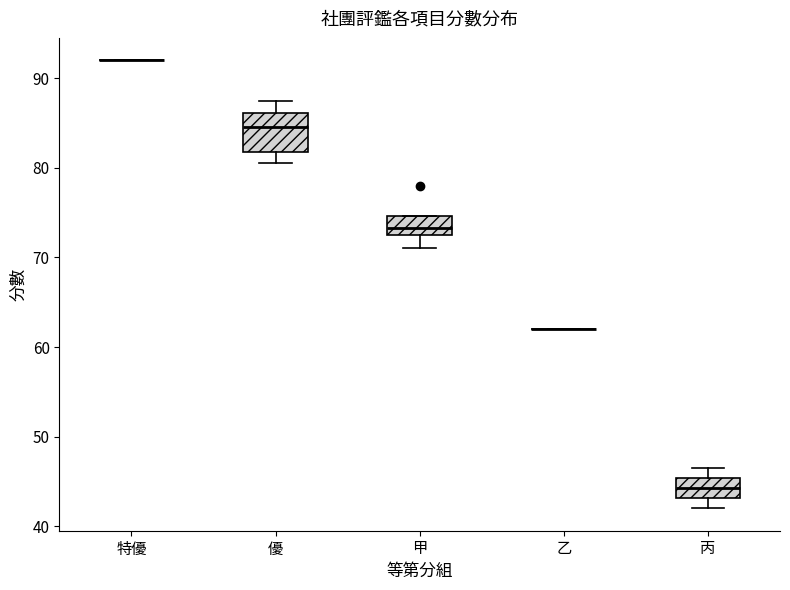

Reading left to right, transcribe this box plot: for each box, give where its median line is, the range the box spans, and where its two whiskers end, as read against the y-axis. The values are not printed on the chart, so give them approximately, as read against the axis.

特優: box collapsed to a line at 92, whiskers 92 to 92
優: median 85, box 82 to 86, whiskers 81 to 88
甲: median 73 (inside the box), box 73 to 75, whiskers 71 to 75
乙: box collapsed to a line at 62, whiskers 62 to 62
丙: median 44, box 43 to 45, whiskers 42 to 47